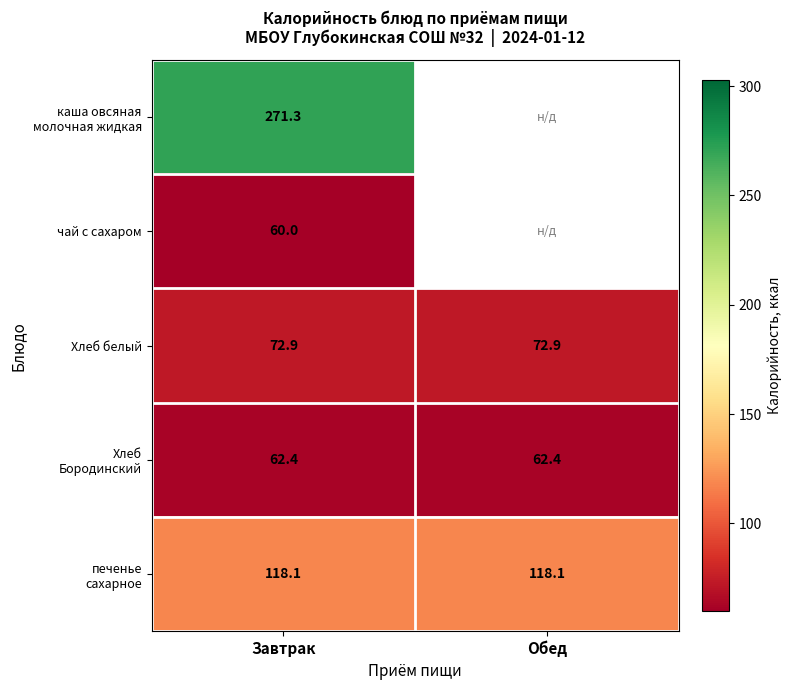

Is it true that печенье сахарное equals 67.9 at Завтрак?

False